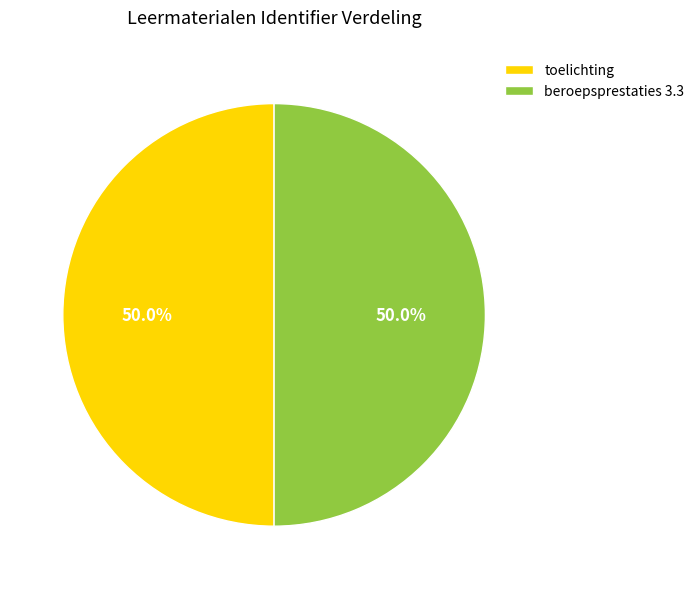

What percentage is the toelichting slice, to the nearest percent?

50%